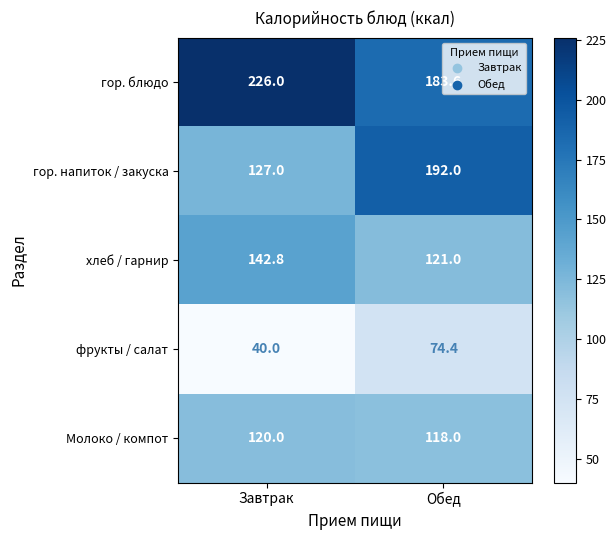

At which label is хлеб / гарнир closest to 131?

Обед